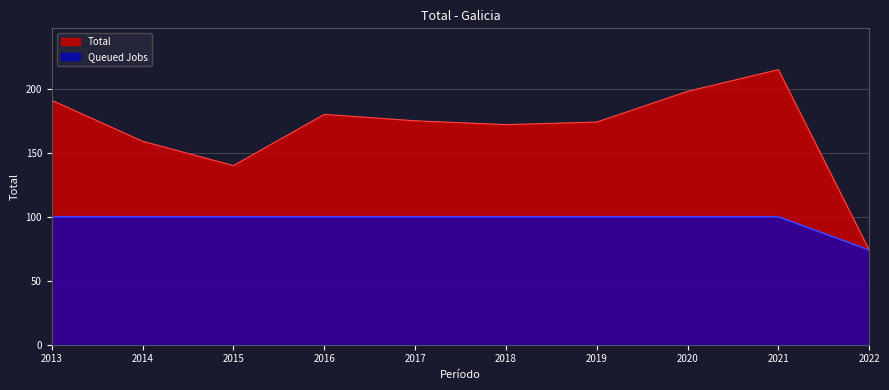

What is the difference between the maximum and minimum values?

141